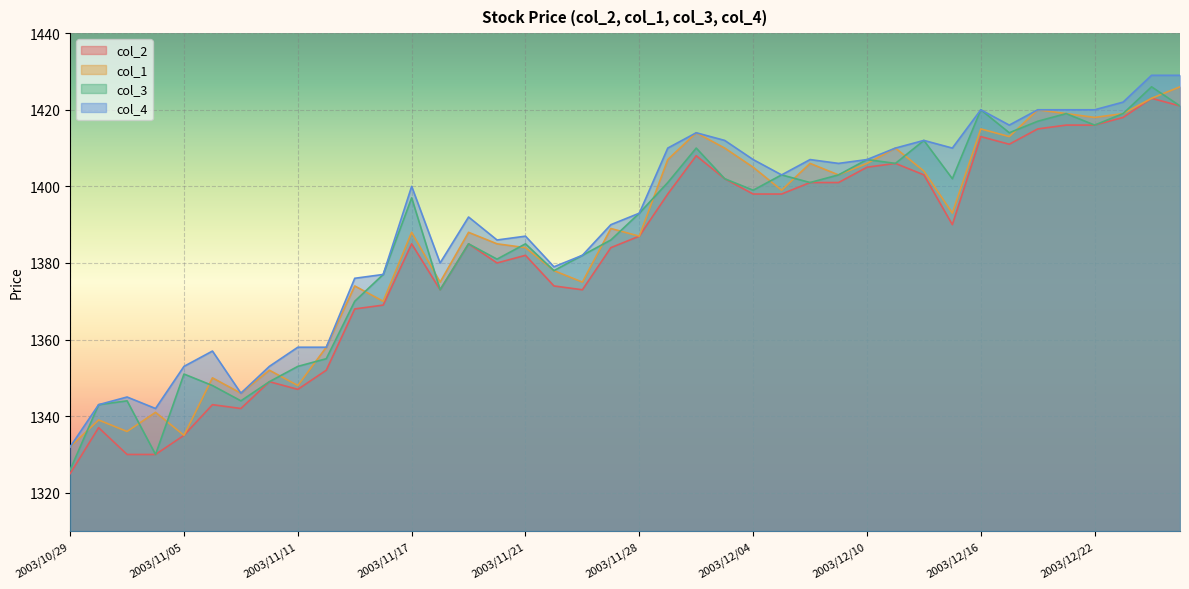

At which category does col_1 reach its first local peak?

2003/10/30